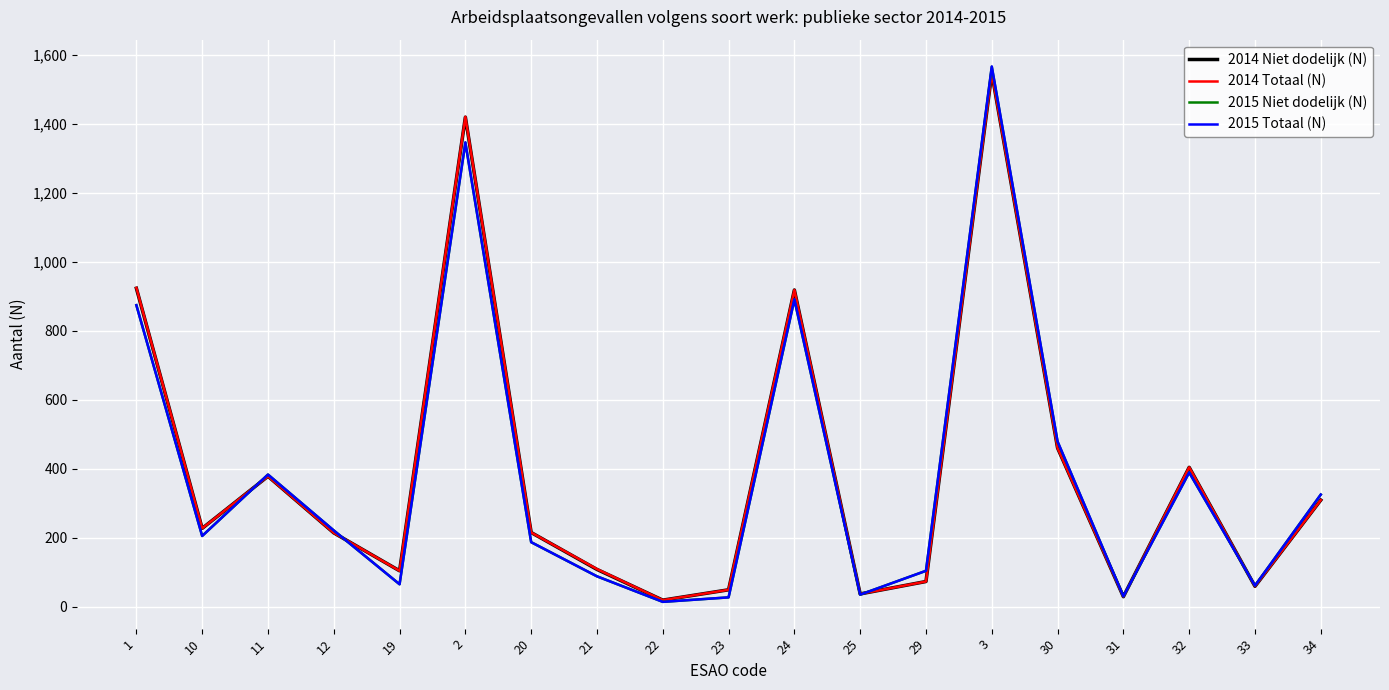

Is the value of 2015 Totaal (N) at 2 greater than the value of 2014 Totaal (N) at 22?

Yes